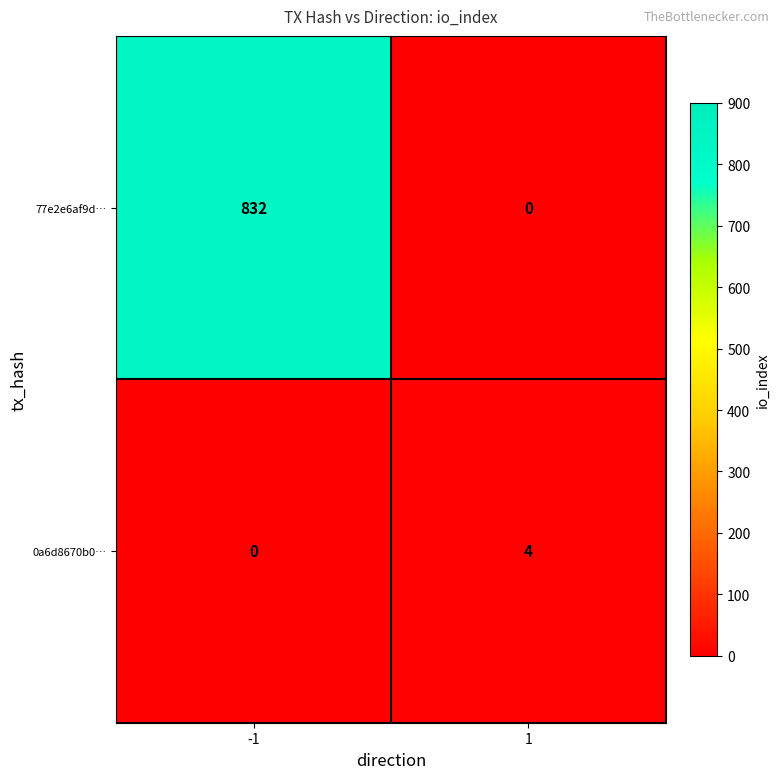

Which series has the widest spread of values?

77e2e6af9d…